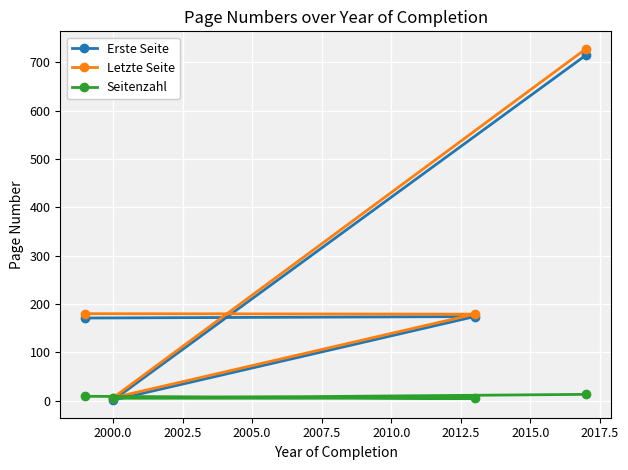

Which series has the widest spread of values?

Letzte Seite